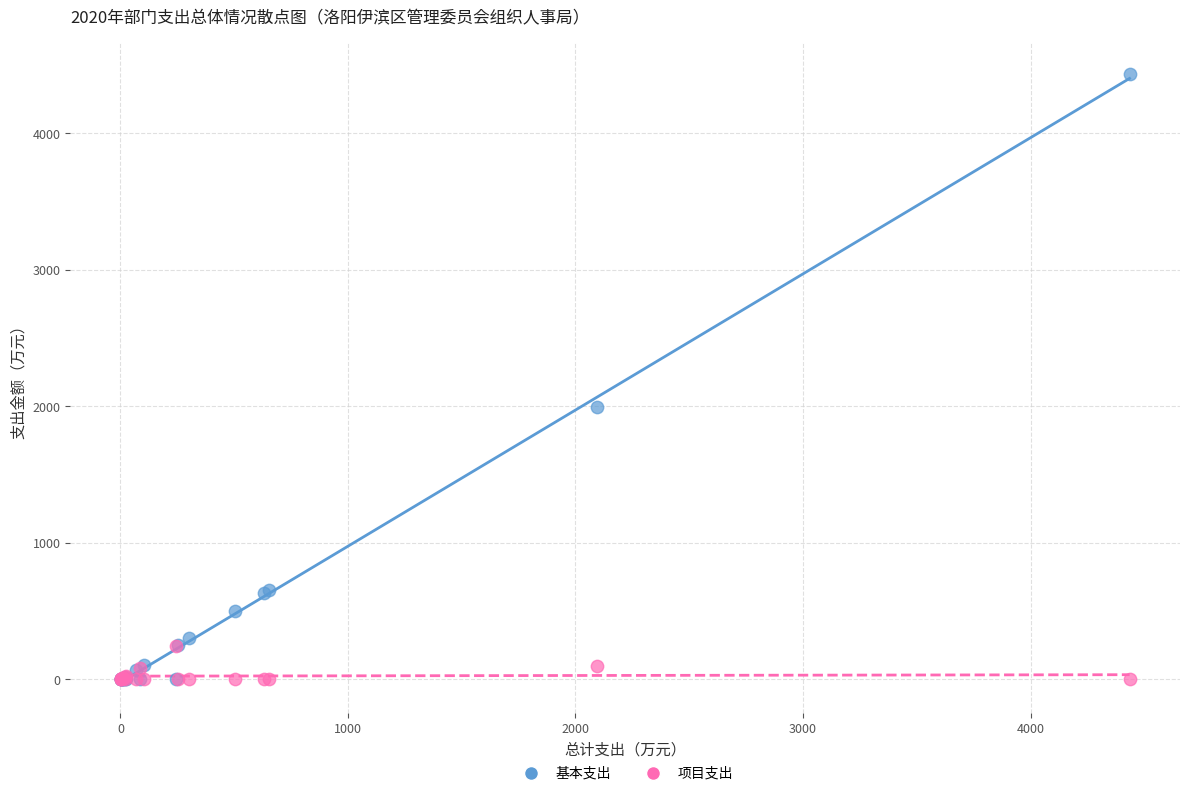

In the 基本支出 series, what Y value is closest to 2217?

1993.2